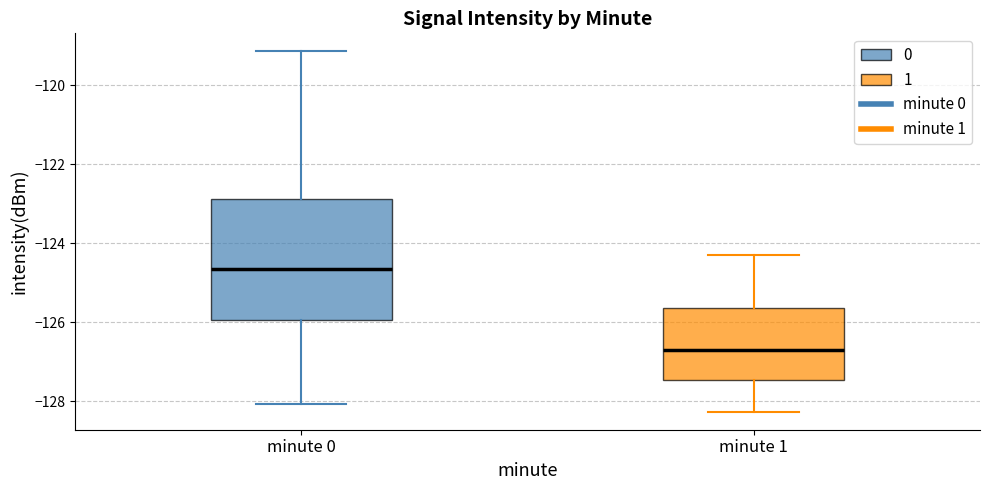

Reading left to right, transcribe this box plot: for each box, give where its median line is, the range the box spans, and where its two whiskers end, as read against the y-axis. The values are not printed on the chart, so give them approximately, as read against the axis.

minute 0: median -124.6, box -126.0 to -122.8, whiskers -128.0 to -119.2
minute 1: median -126.6, box -127.4 to -125.6, whiskers -128.2 to -124.2